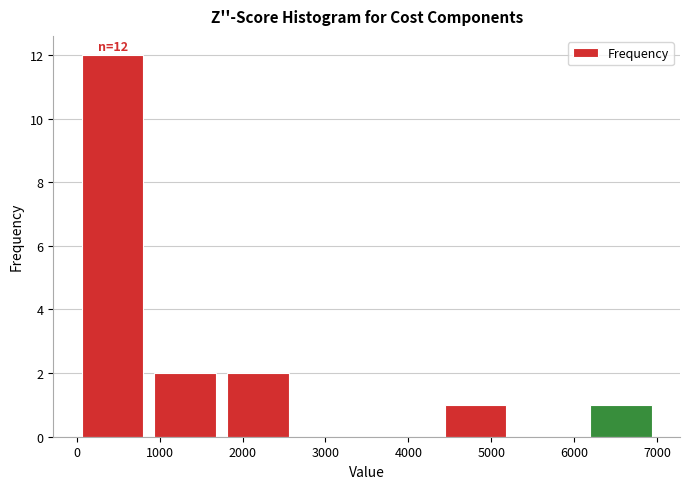

Which range on the x-axis has the tallest bar?

0 to 900